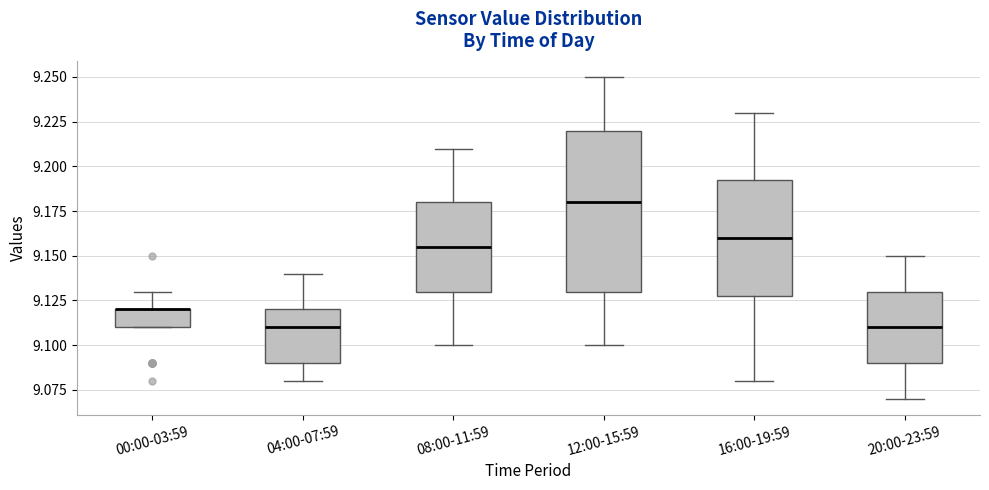

Where is the upper edge of the box for 04:00-07:59 on the y-axis? The values are not printed on the chart, so give them approximately, as read against the axis.

9.120